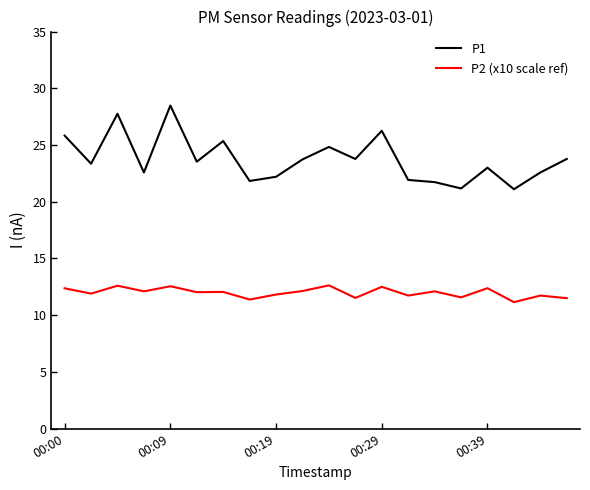

What is the maximum value for P2 (x10 scale ref)?

12.6